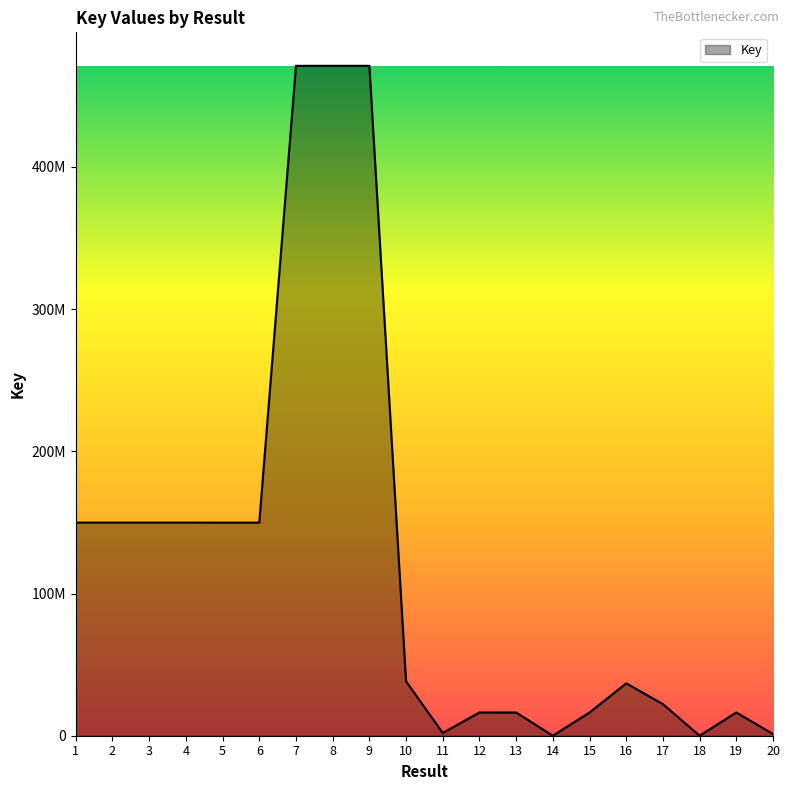

Between 12 and 8, which is larger?

8